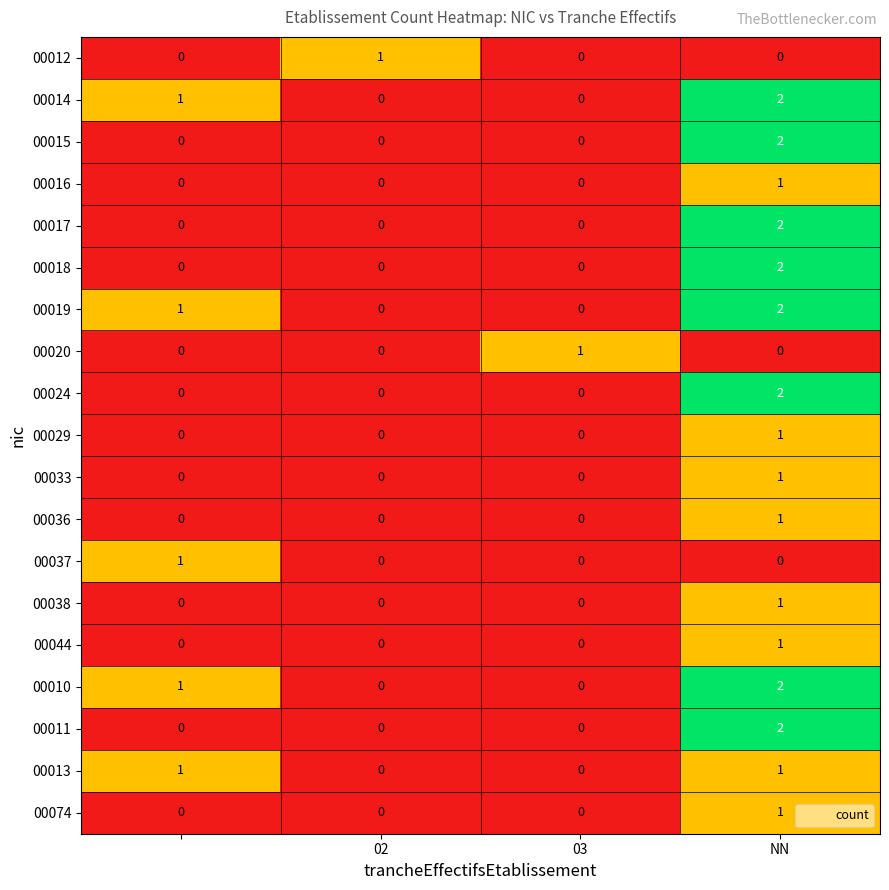

At how many categories does at least one series exceed 0?

4